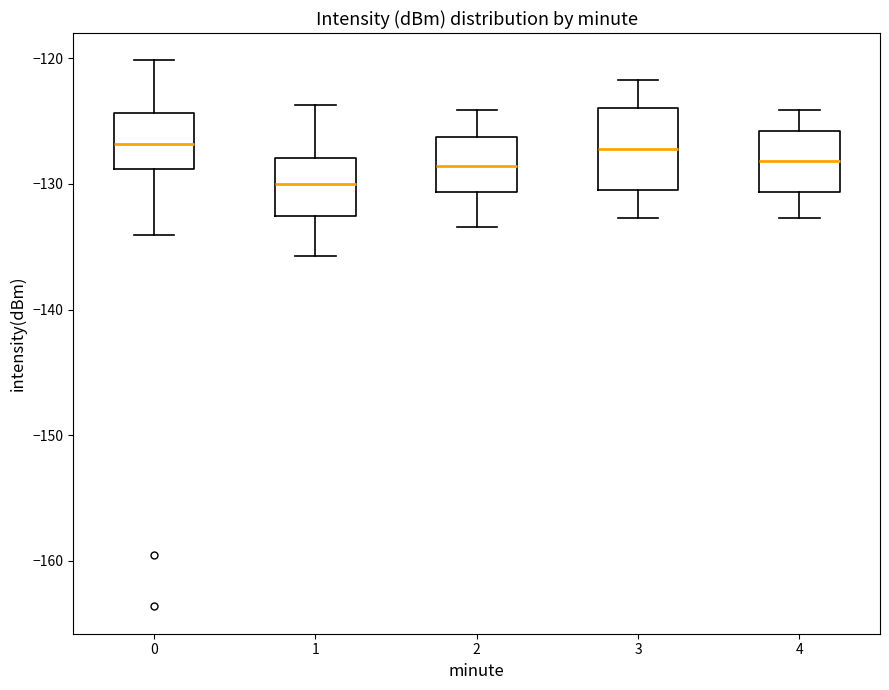

Which box is the tallest, from its lower edge to its upper edge?

3